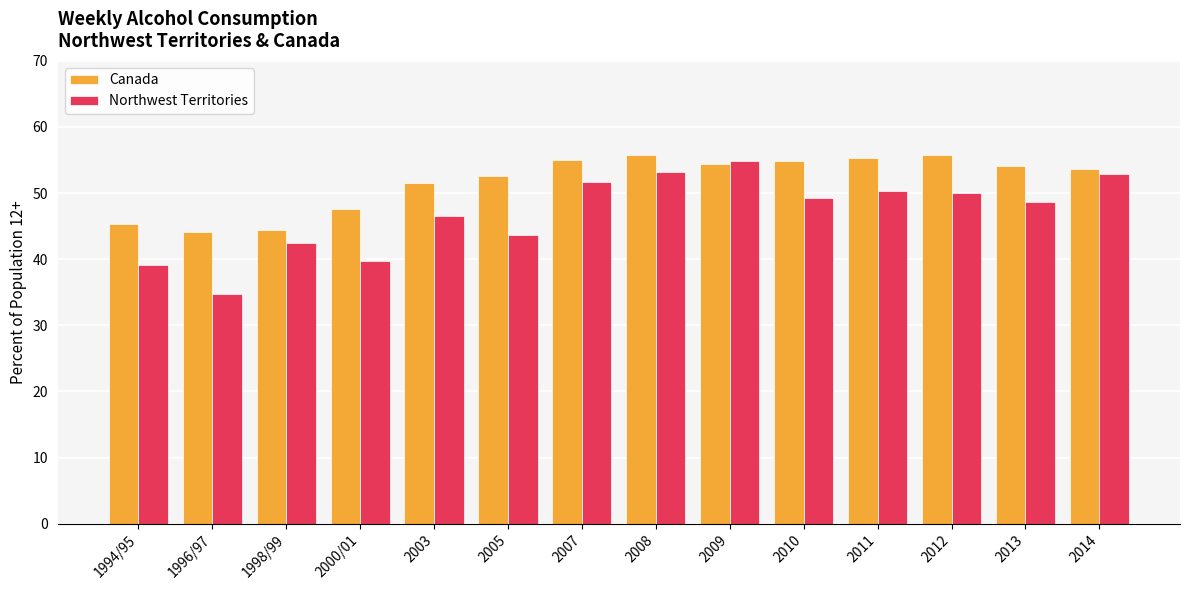

How many groups of bars are there?

14